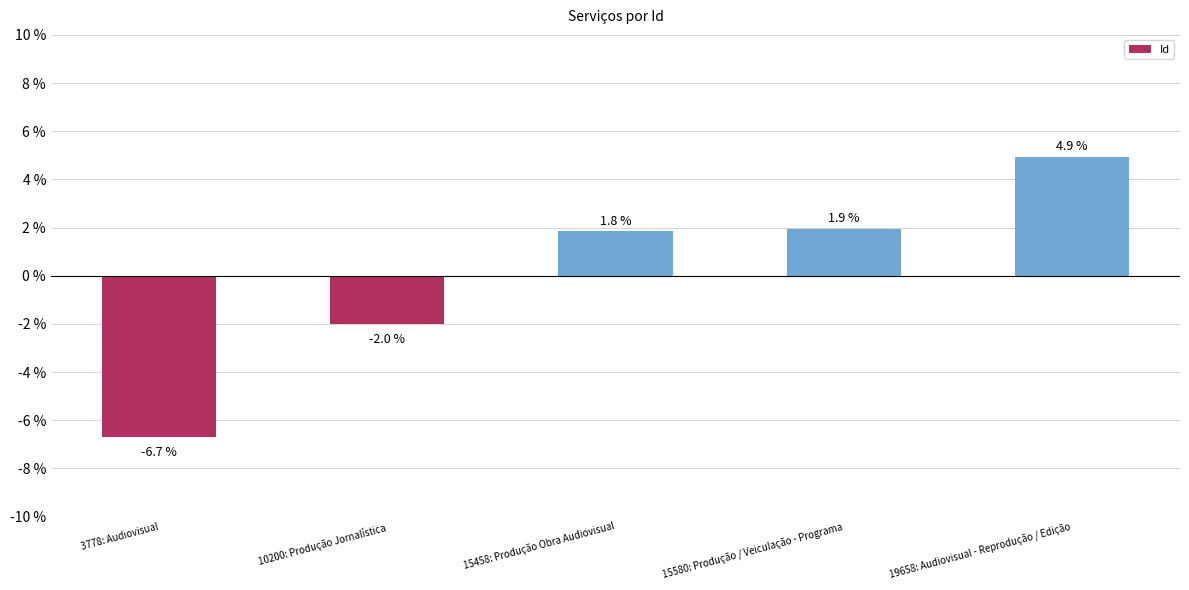

How many values are below zero?

2